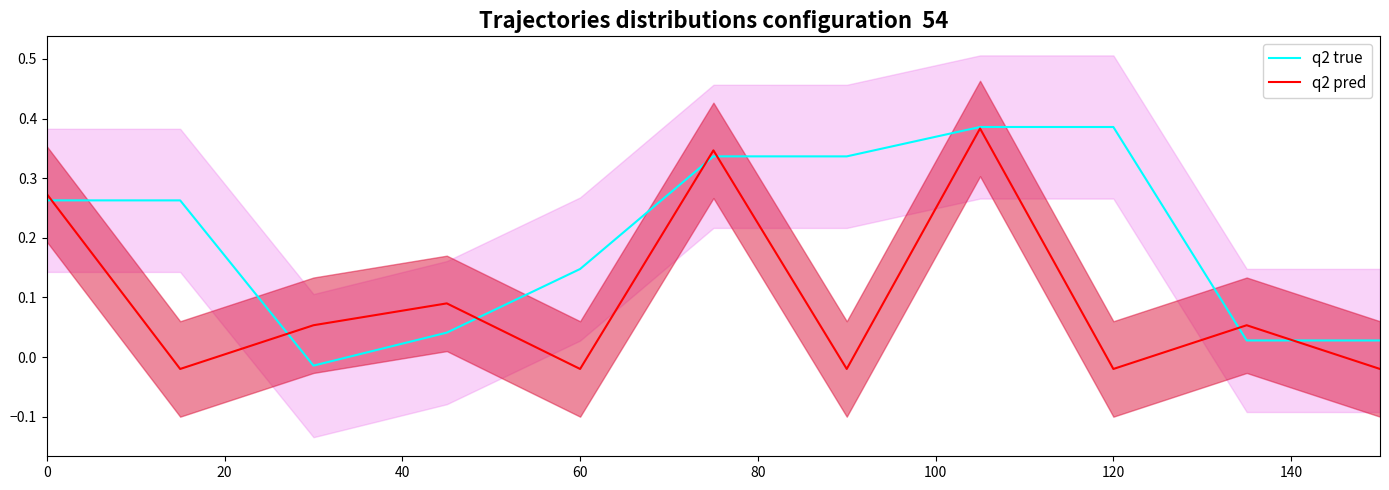

In q2 pred, how many points are higher than both neighbors (excluding endpoints)?

4